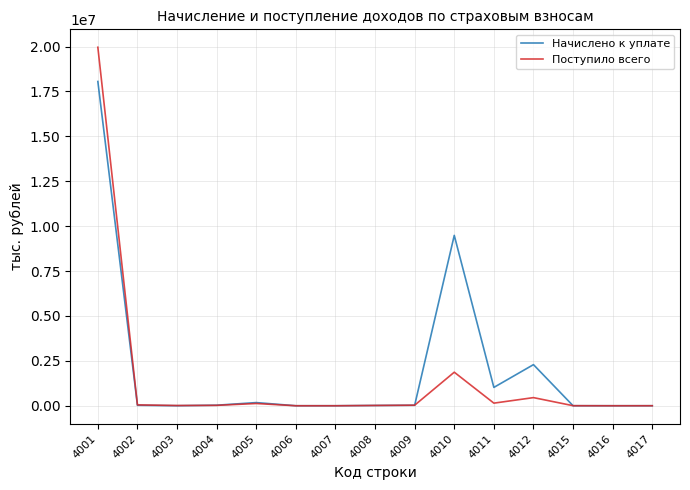

Rank the series at 4012 from highest to lowest value.

Начислено к уплате, Поступило всего